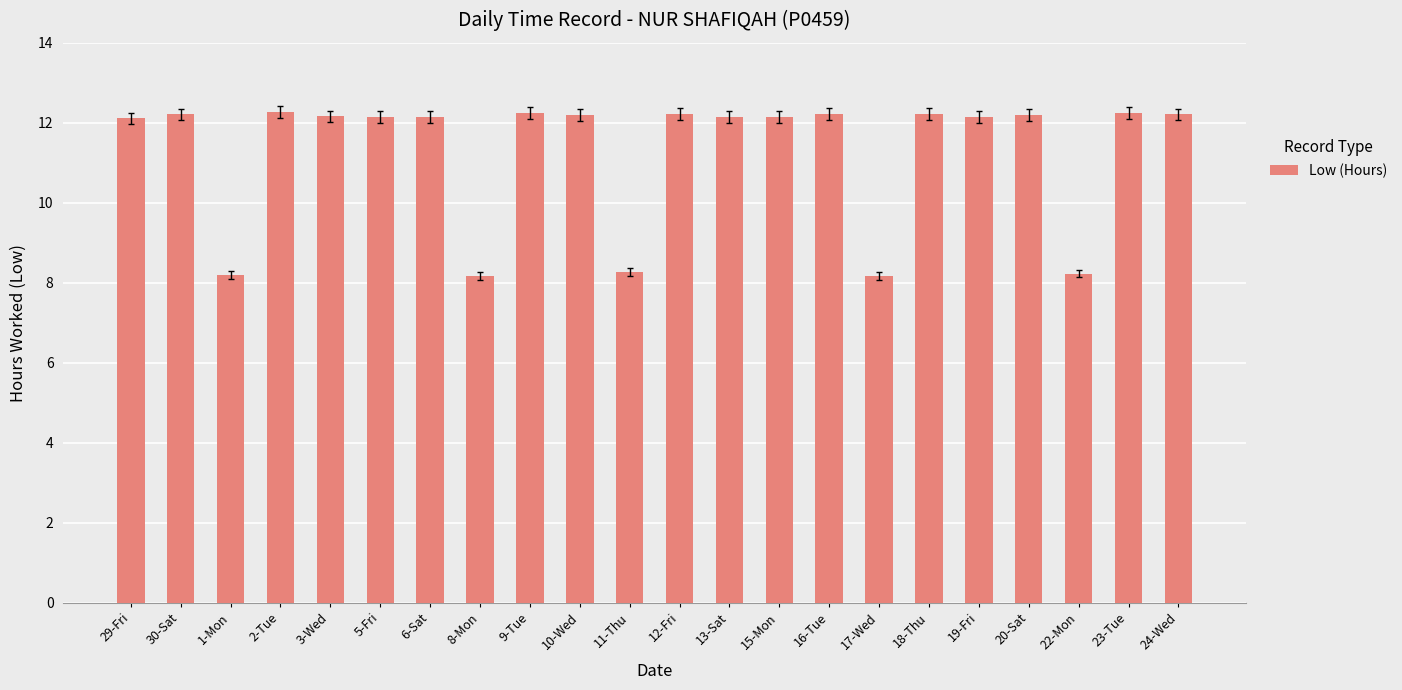

Does the chart contain stacked bars?

No